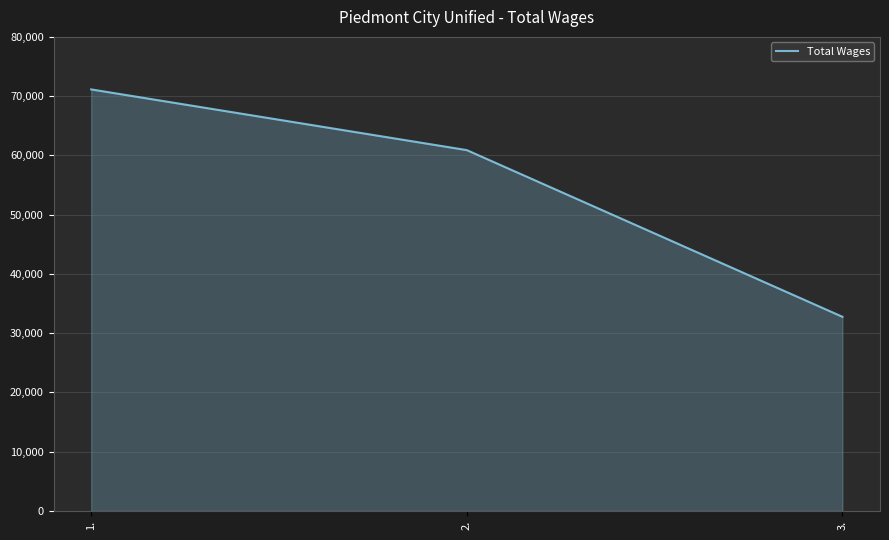

Where does the data first go above 60892?

1.